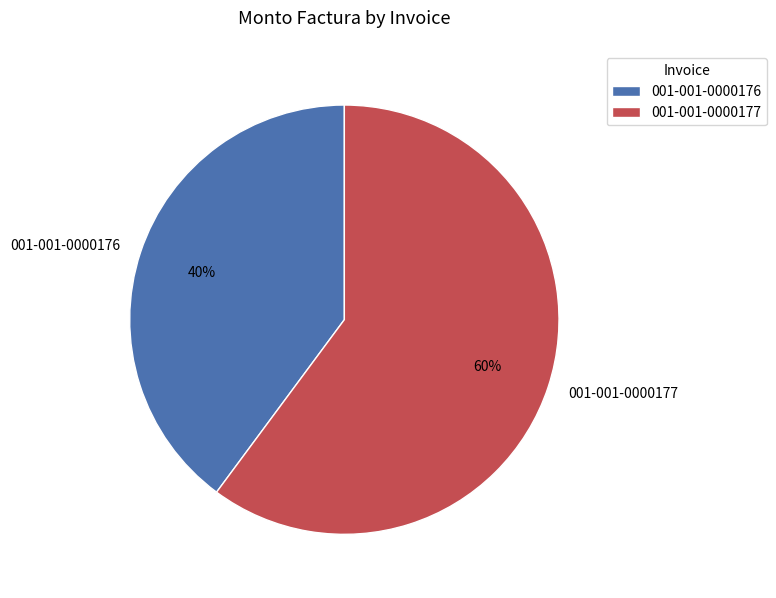

Is 001-001-0000177 the majority of the pie?

Yes